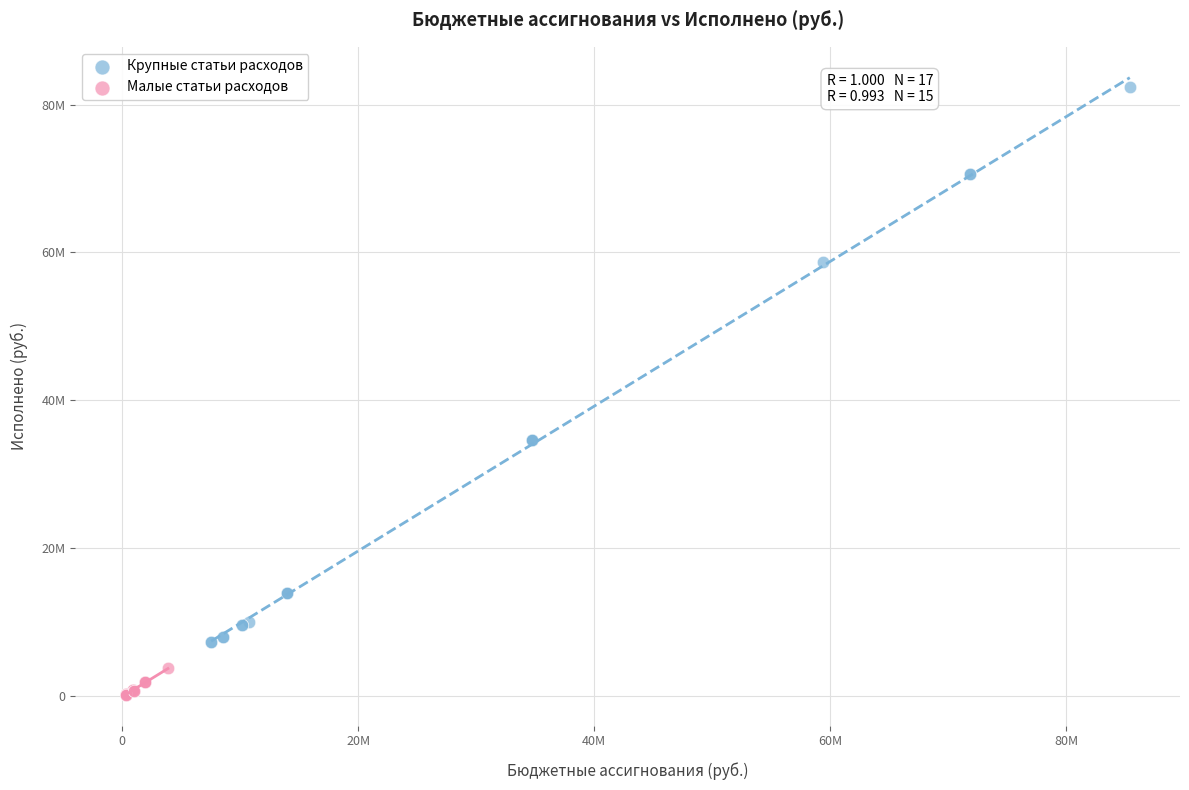

Which series has the widest spread of Y values?

Крупные статьи расходов